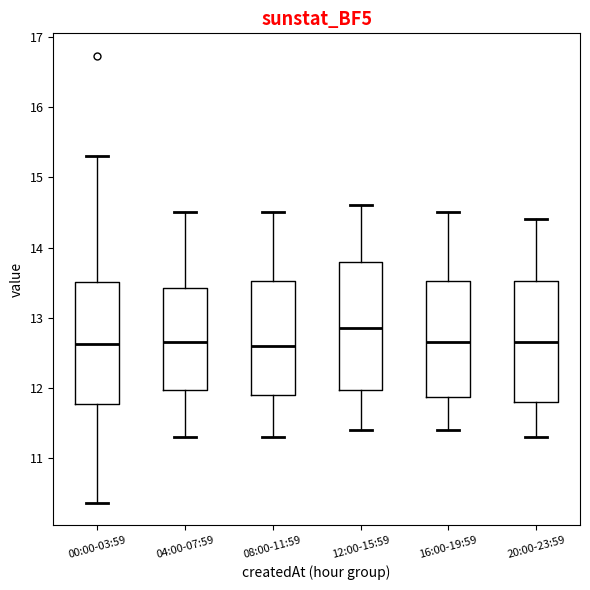

Which box has the highest median line?

12:00-15:59